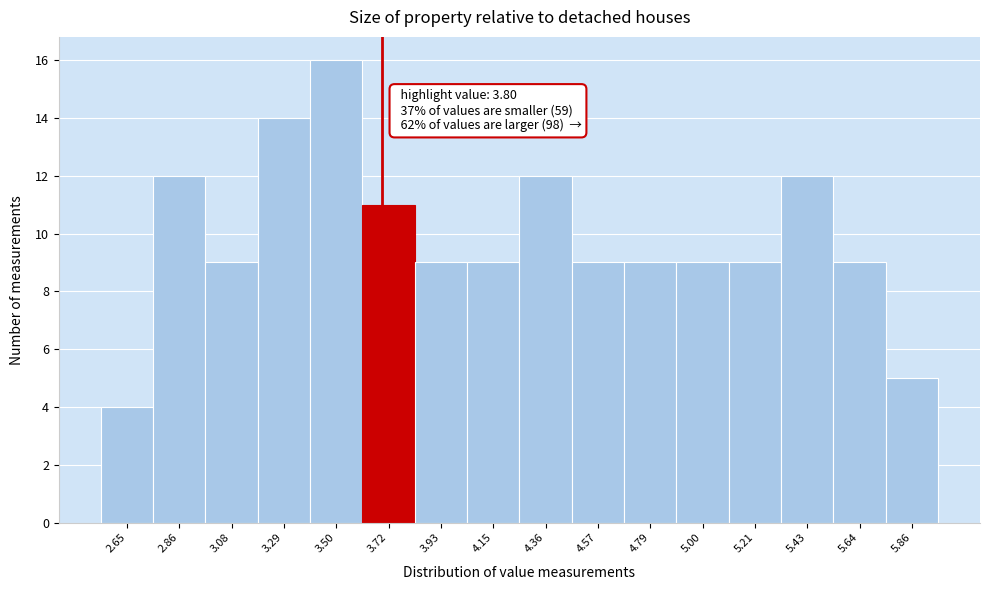

Reading left to right, extract all data points from this chart.

4	12	9	14	16	11	9	9	12	9	9	9	9	12	9	5